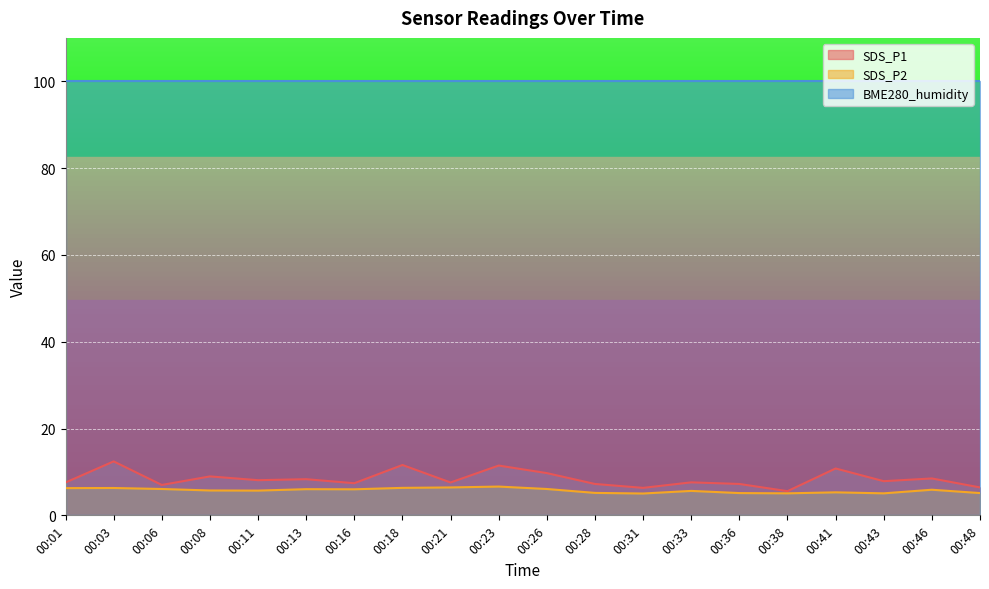

True or false: SDS_P1 and SDS_P2 cross at least once.

False